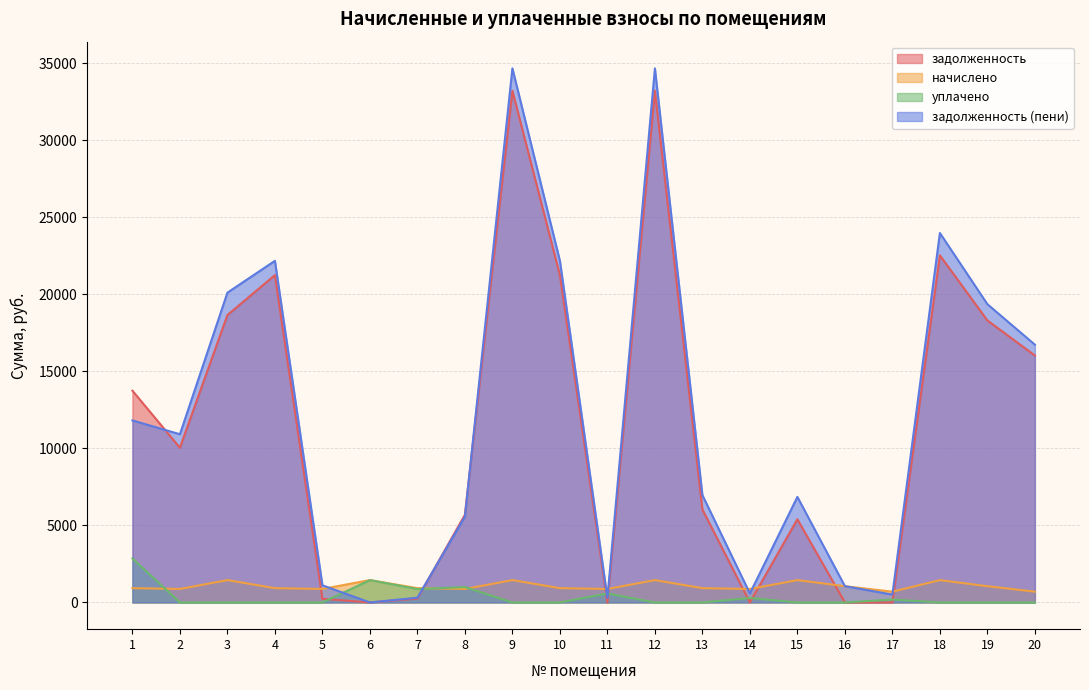

What is the value of the начислено point at the 12th from the left?

1452.0